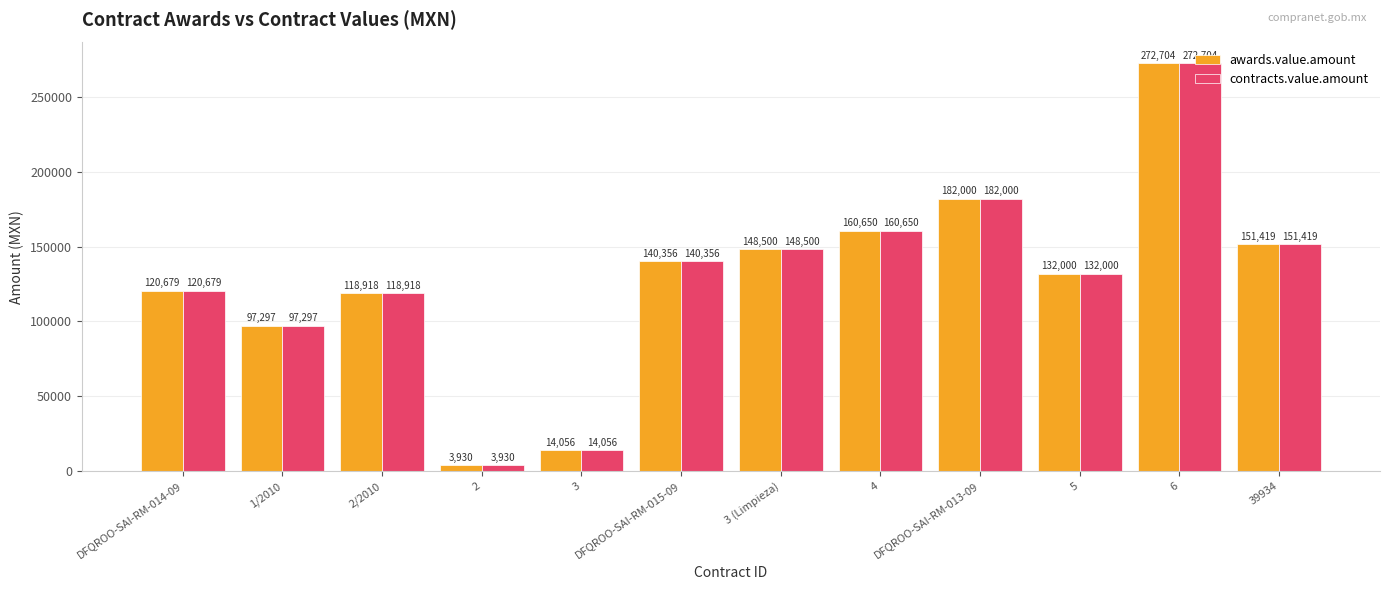

Are the bars grouped side by side (vs. stacked)?

Yes